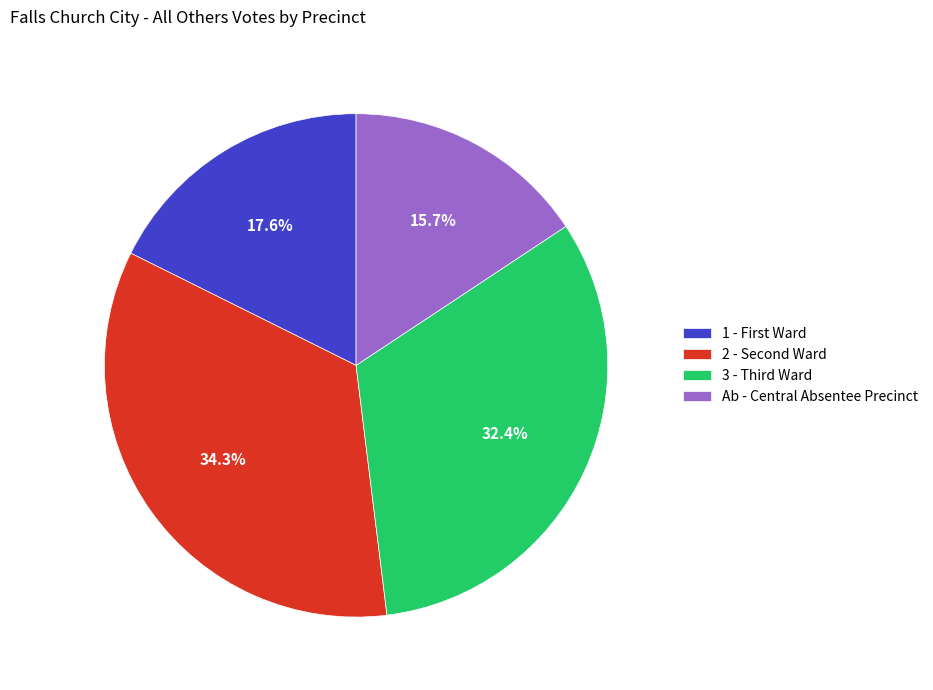

How many segments does this pie chart have?

4